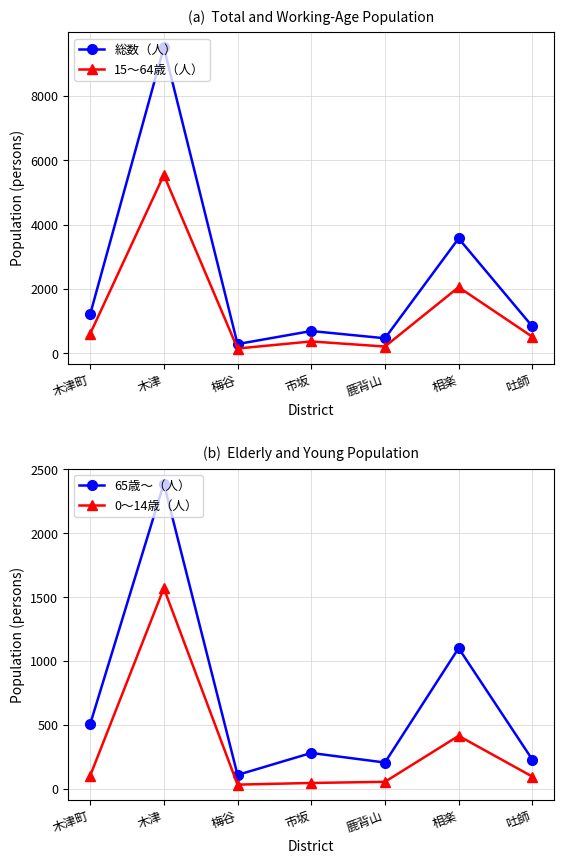

What position from the right is 市坂?

4